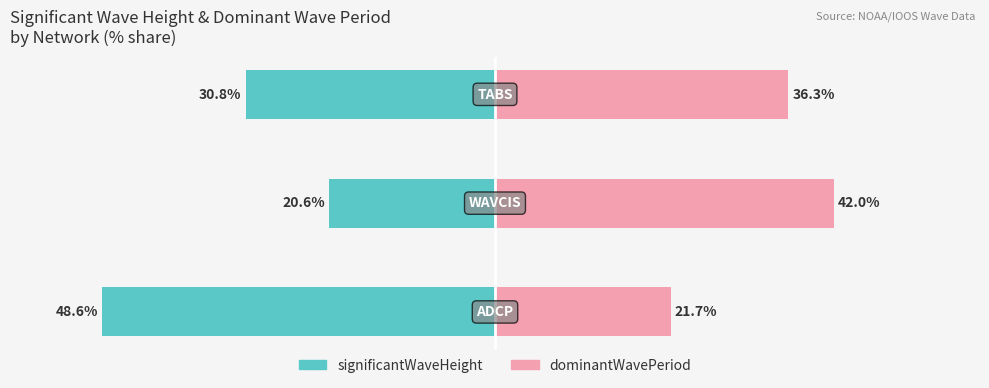

Rank the series by their average value, from lowest to highest.

significantWaveHeight, dominantWavePeriod